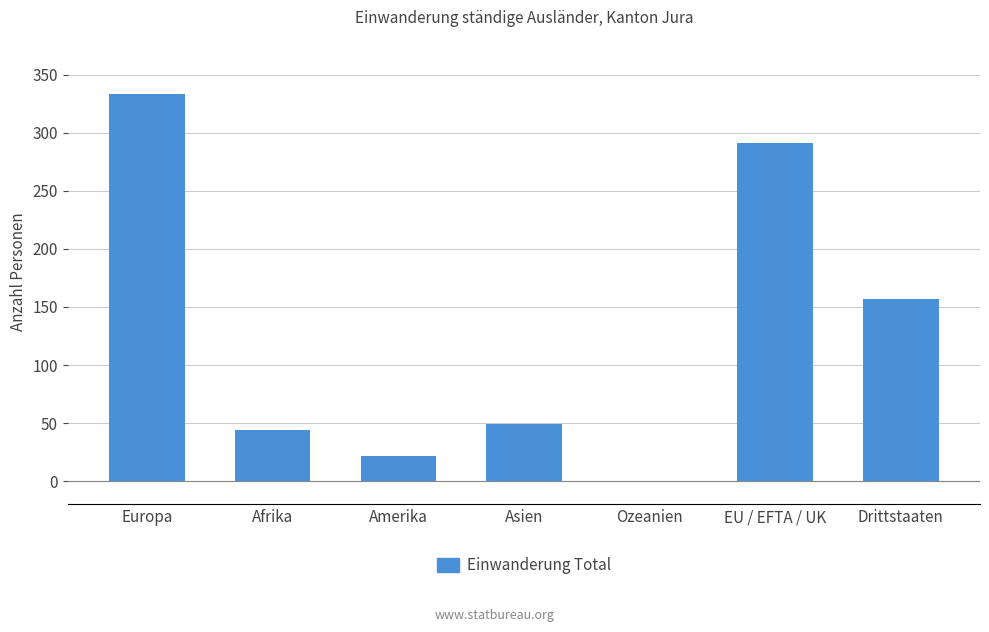

Is it true that the value at Afrika is 44?

True